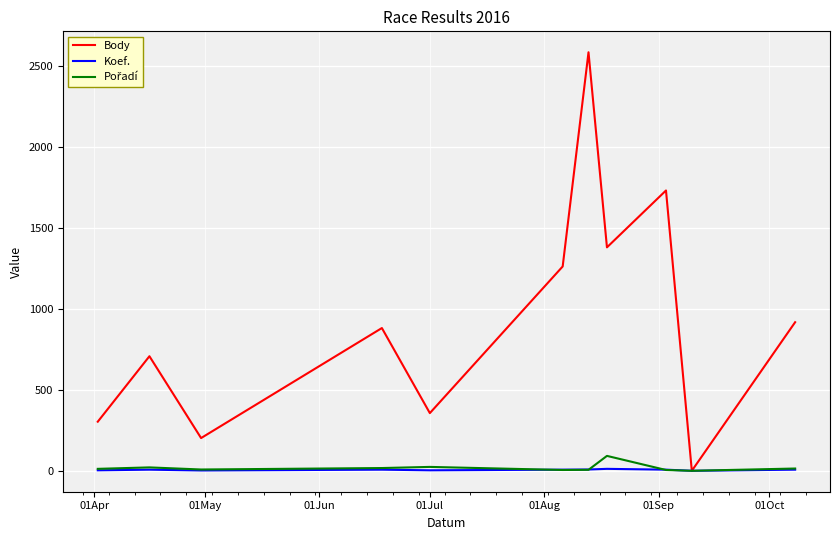

What is the maximum value for Body?

2583